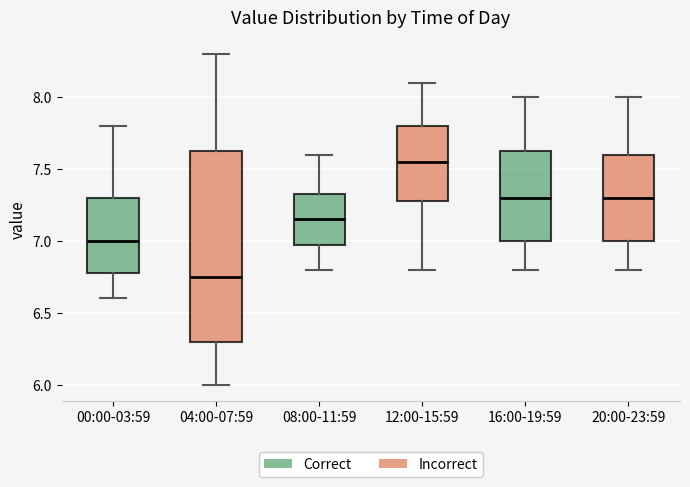

Which box is the tallest, from its lower edge to its upper edge?

04:00-07:59